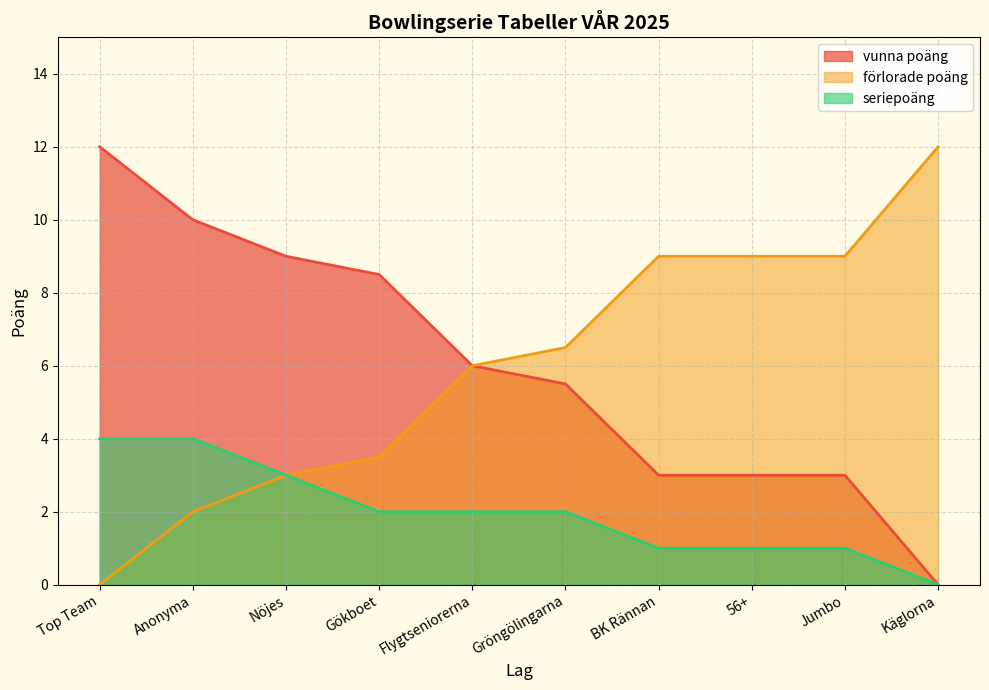

Which series has the largest total across all categories?

vunna poäng